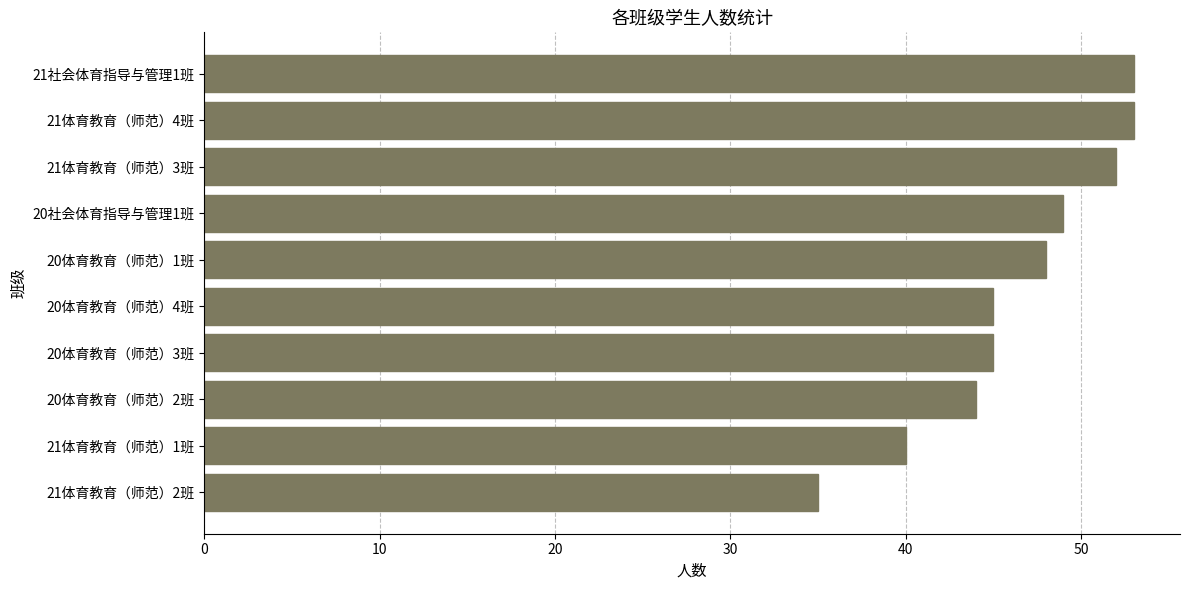

What is the change in value from 20体育教育（师范）2班 to 20体育教育（师范）1班?

+4